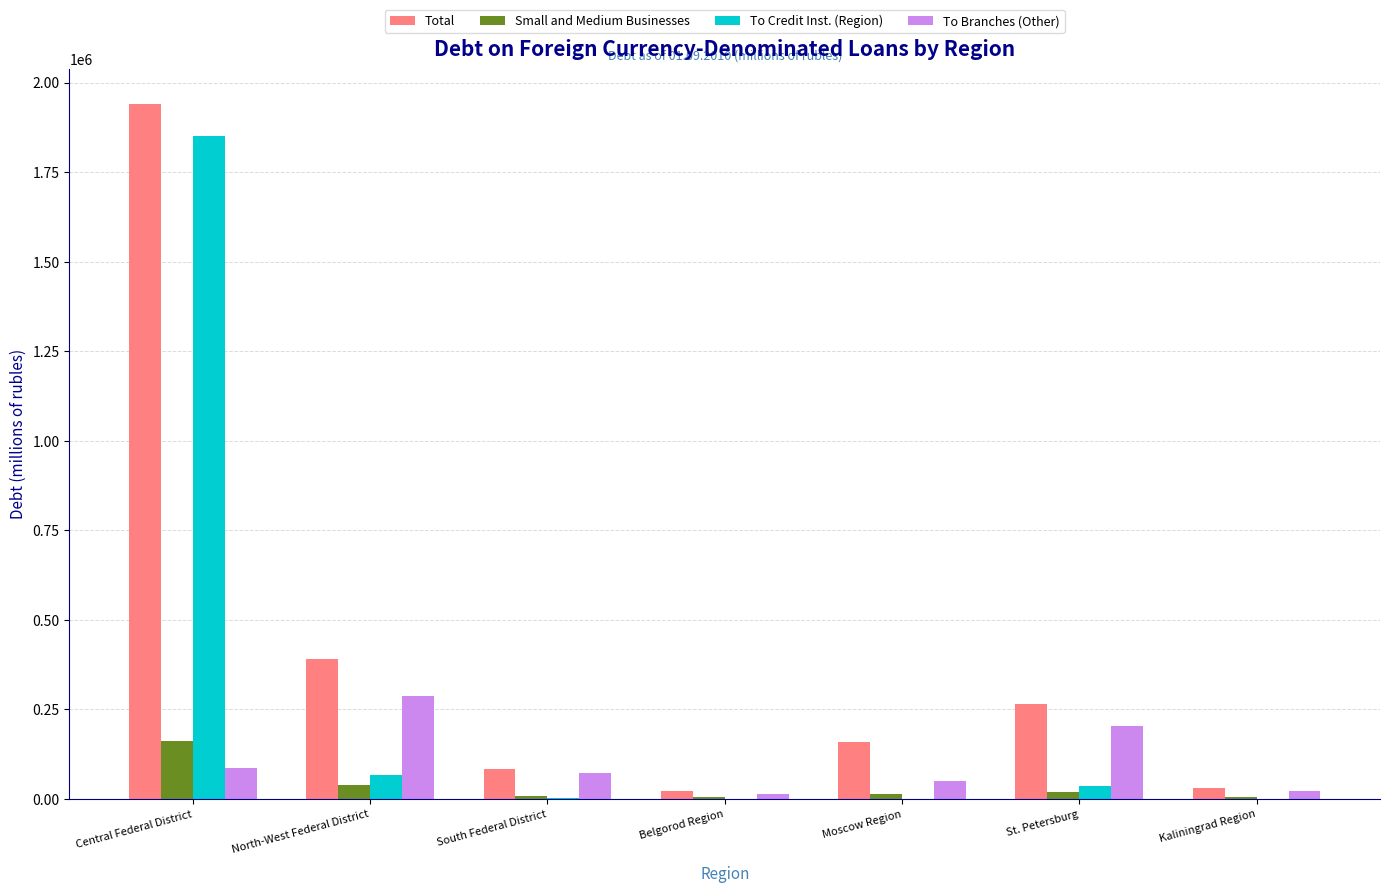

The value of Total at St. Petersburg is 266232. True or false?

True